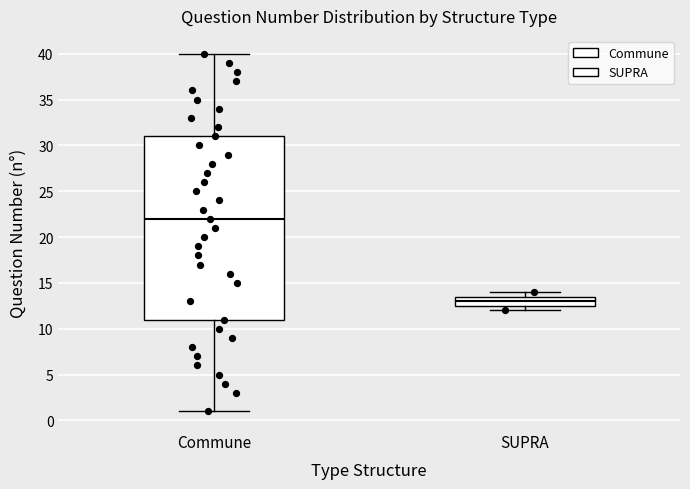

Where is the lower edge of the box for SUPRA on the y-axis? The values are not printed on the chart, so give them approximately, as read against the axis.

12.5